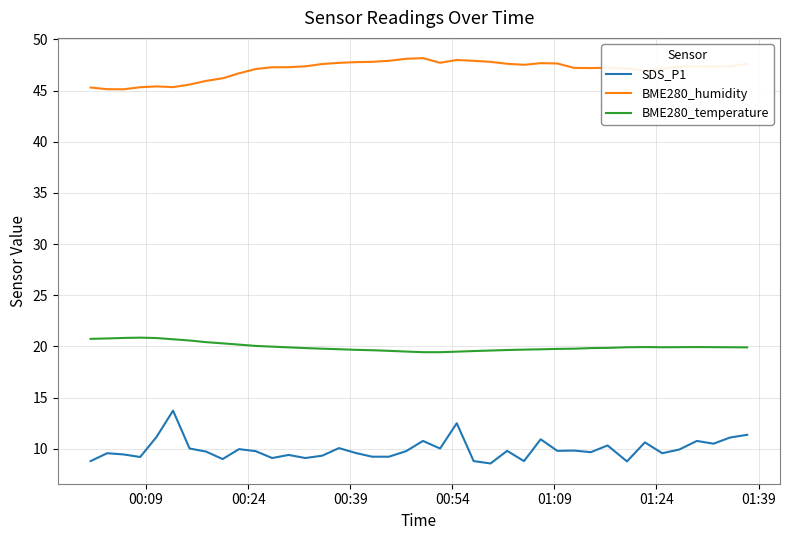

What is the maximum value shown in the chart?

48.2